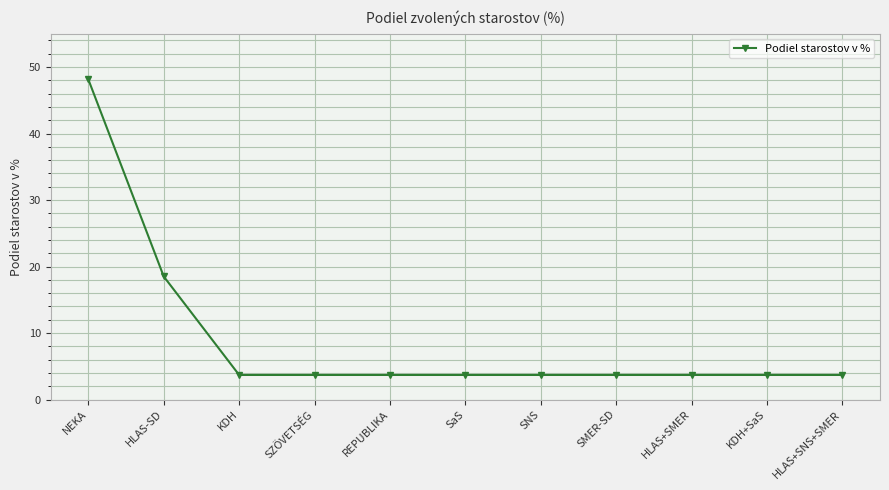

Reading right to left, list all the values displayed in this chart.

3.7	3.7	3.7	3.7	3.7	3.7	3.7	3.7	3.7	18.5	48.1